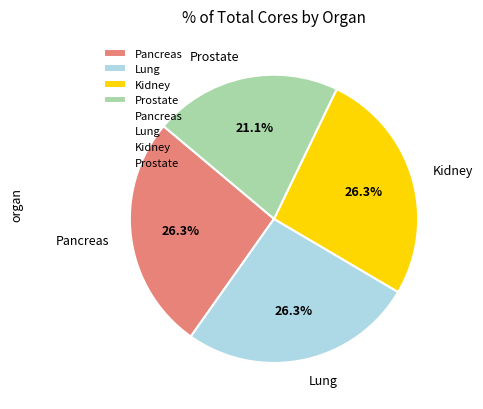

Is there any slice that represents more than half of the pie?

No